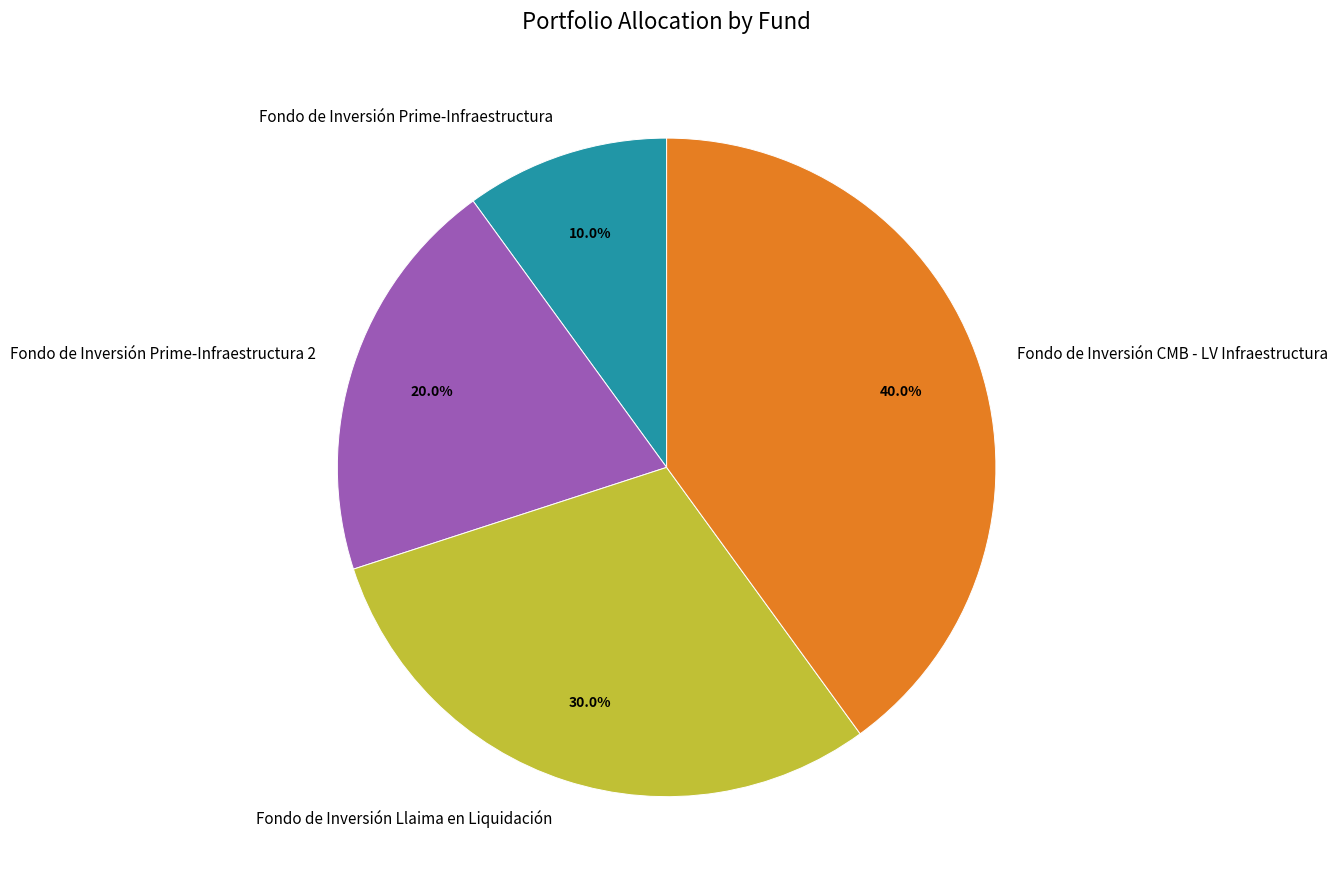

To the nearest percent, what portion does Fondo de Inversión Prime-Infraestructura 2 represent?

20%